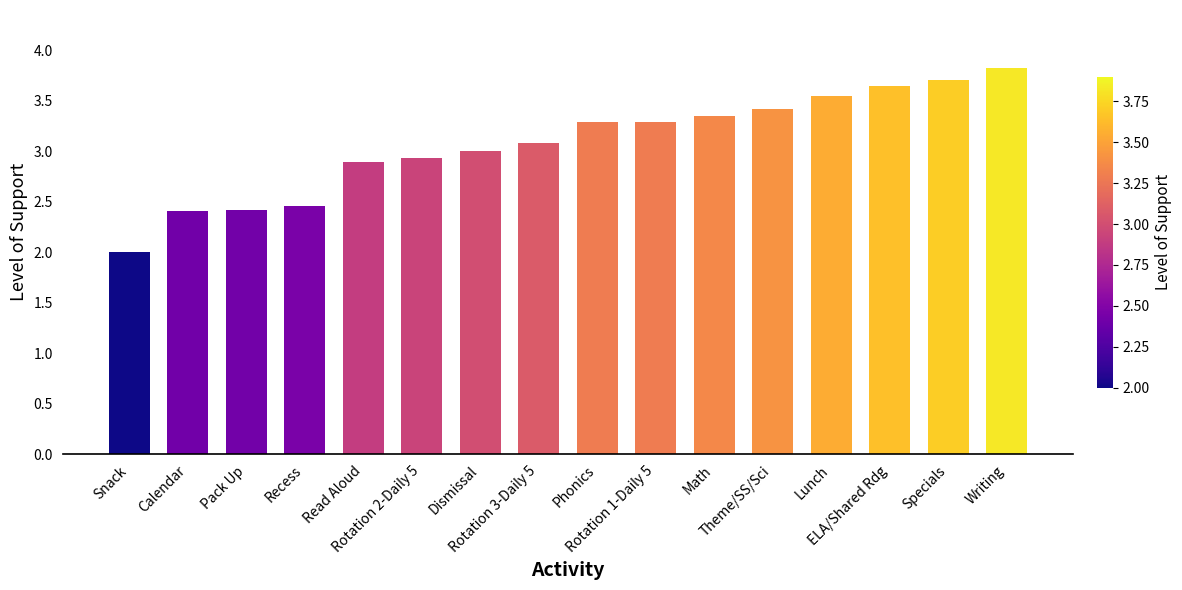

What is the change in value from Lunch to ELA/Shared Rdg?

+0.1